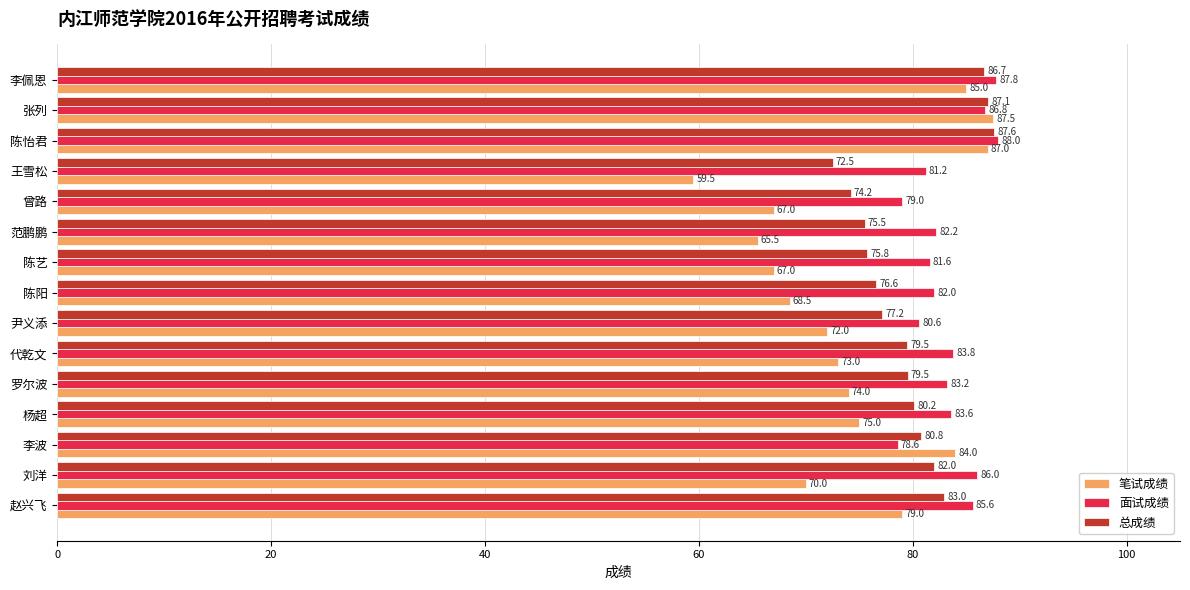

How many data points does each series have?

15